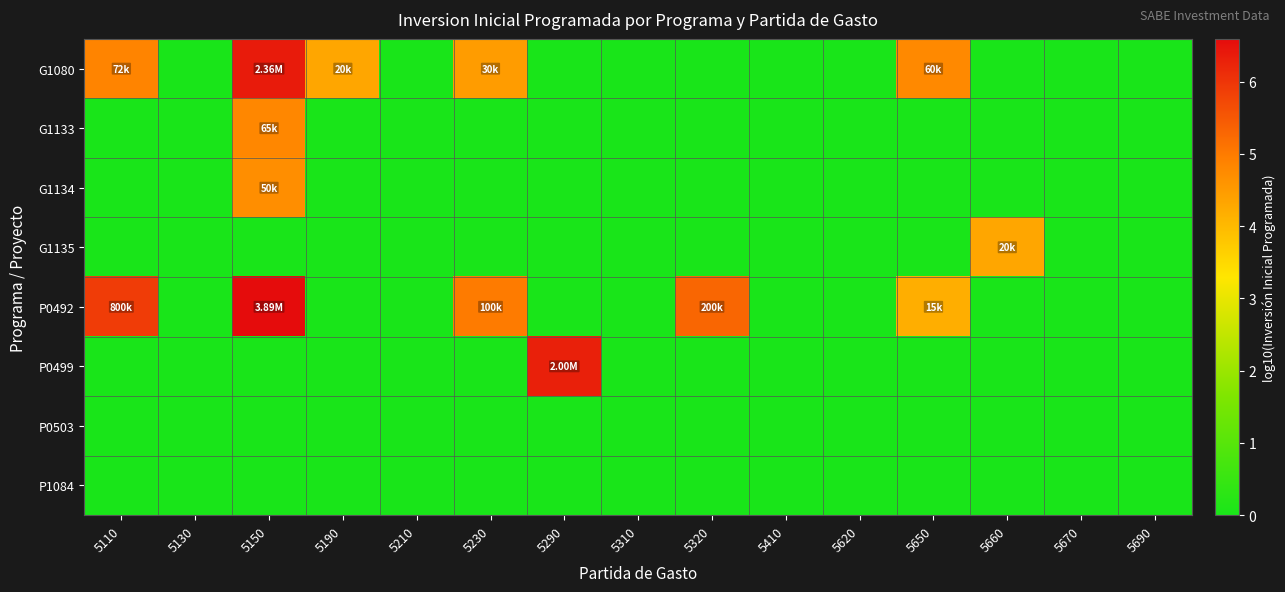

Which series has the largest total across all categories?

P0492